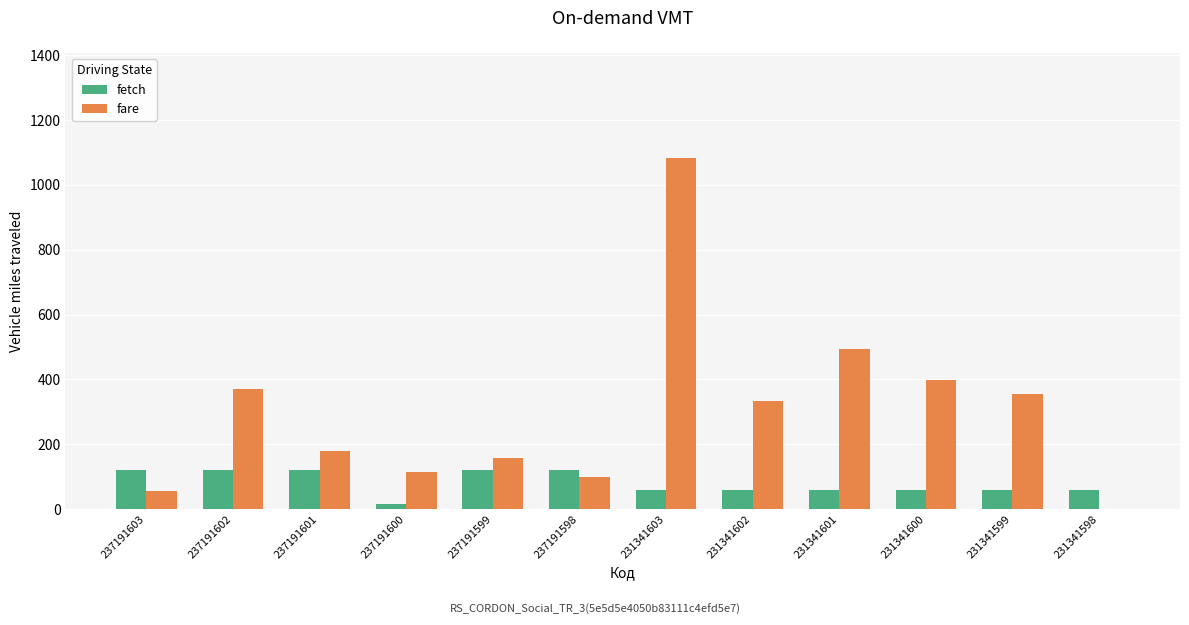

What is the highest value of the fetch series?

120.1